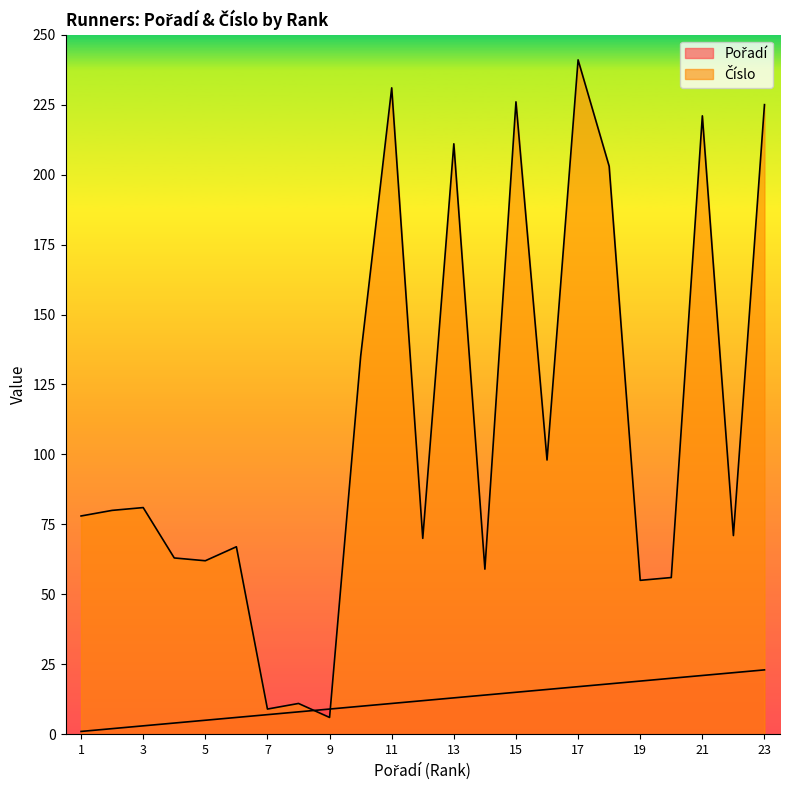

The Pořadí series shows 15 at 15. True or false?

True